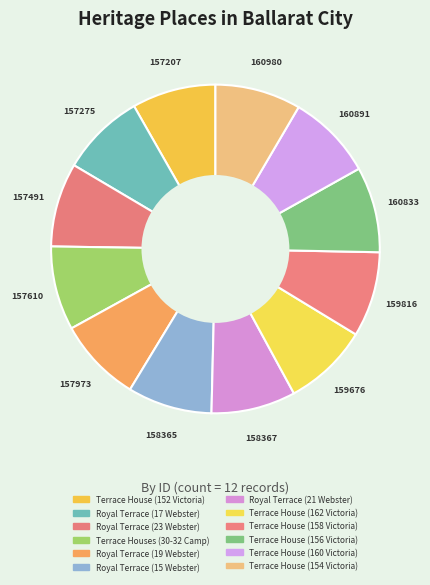

To the nearest percent, what is the average slice percentage?

8%